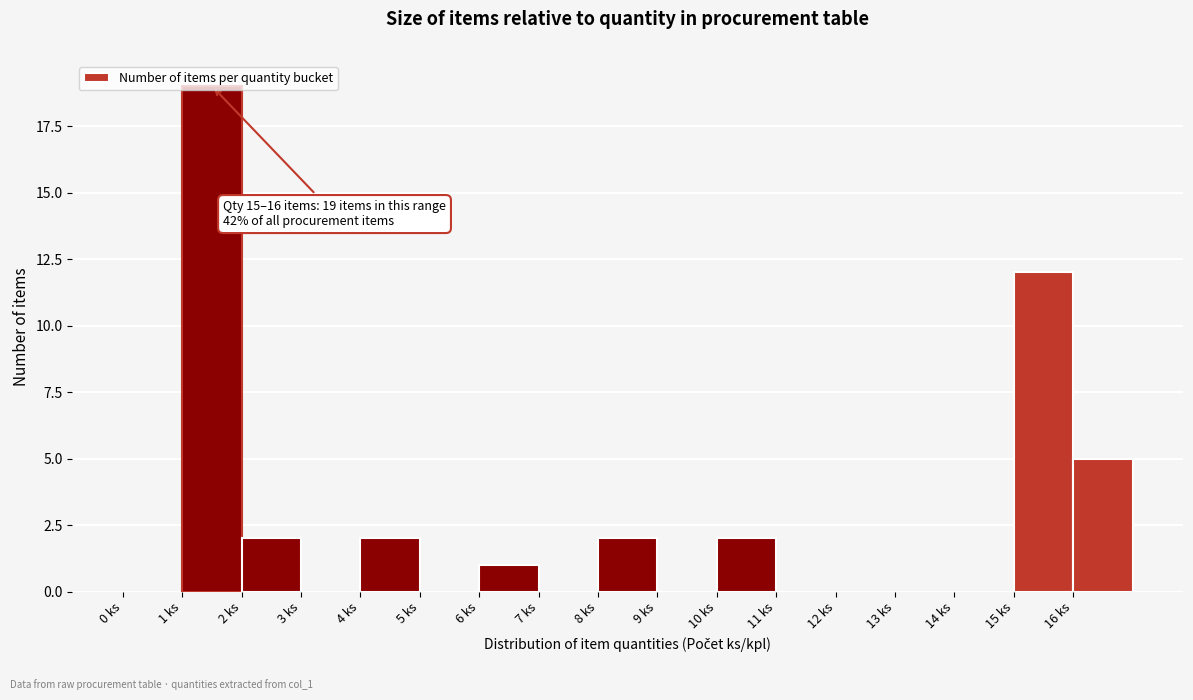

Over which range of the x-axis is the bar tallest?

1 to 2